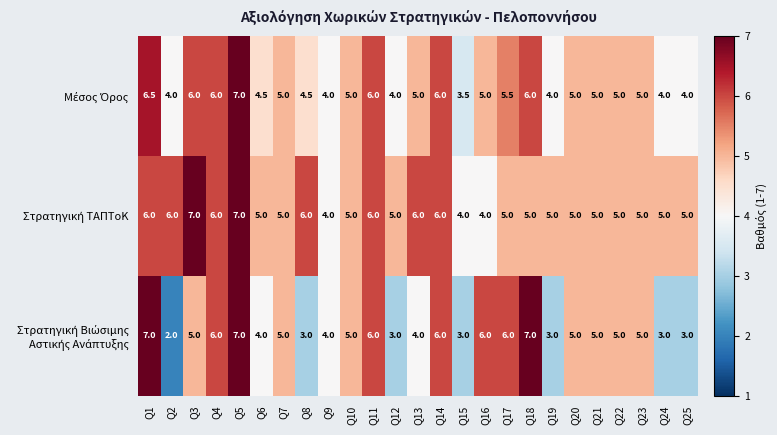

At which category does the chart reach its minimum across all series?

Q2